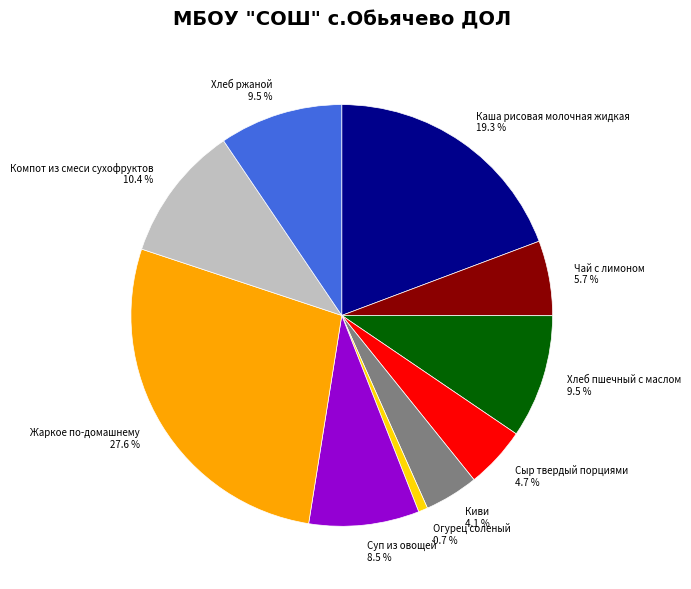

What is the largest slice in the pie chart?

Жаркое по-домашнему